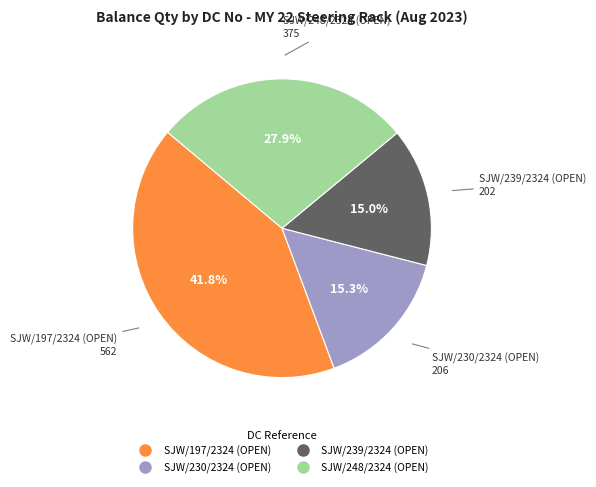

How many segments does this pie chart have?

4